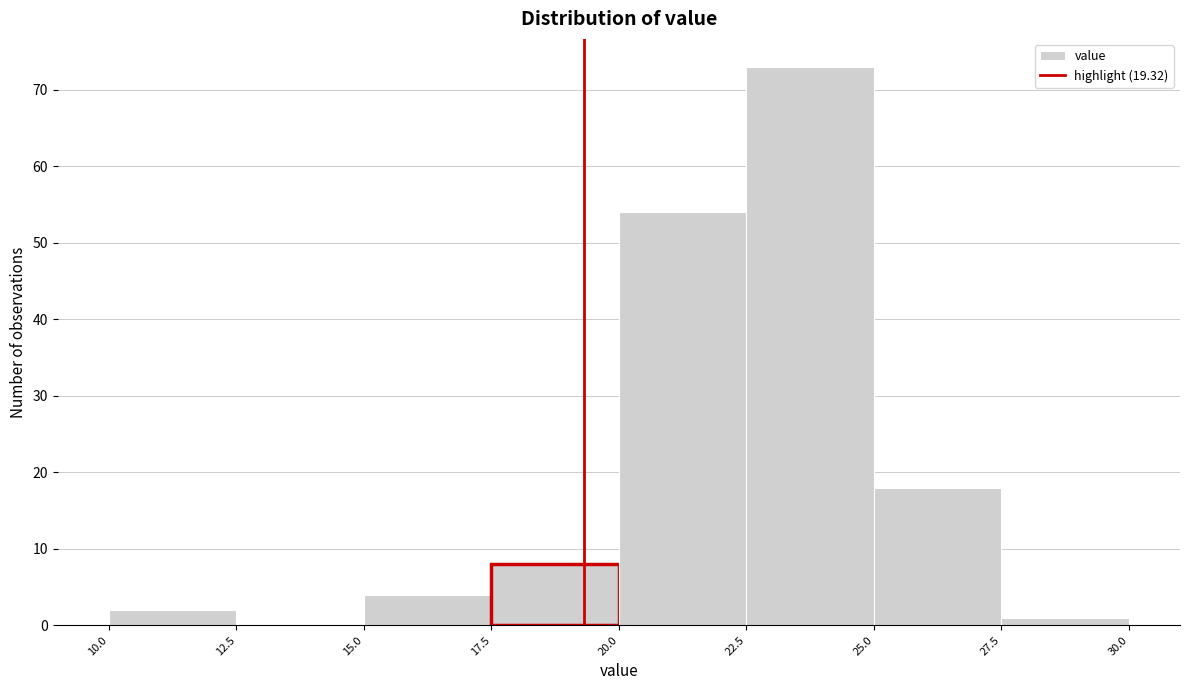

How tall is the bar that spans 17.5 to 20.0 on the x-axis? The values are not printed on the chart, so give them approximately, as read against the axis.

8